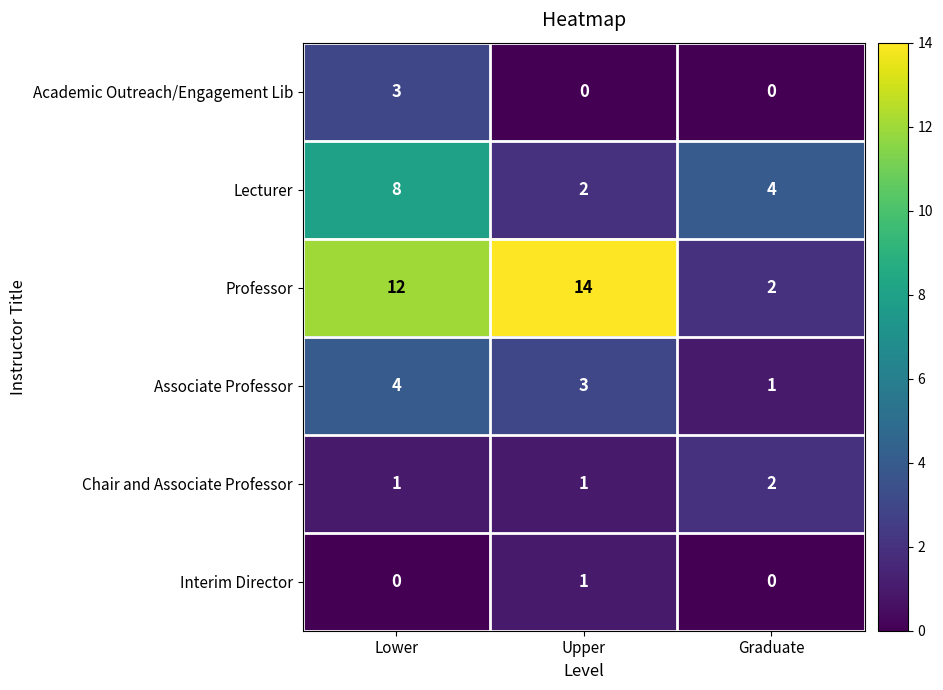

The Associate Professor series shows 6 at Lower. True or false?

False